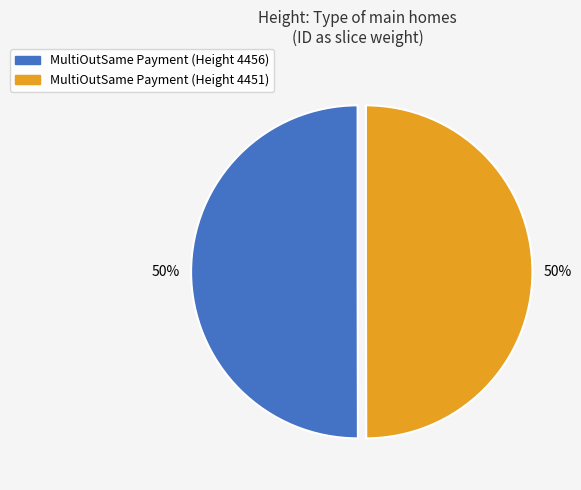

To the nearest percent, what is the average slice percentage?

50%